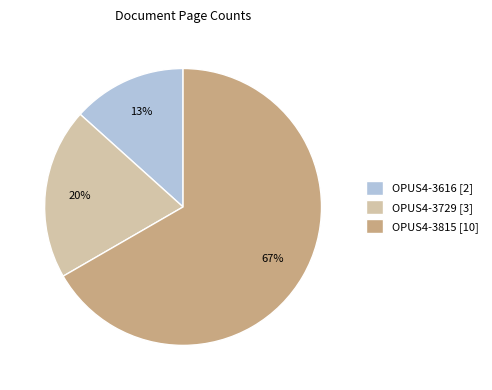

To the nearest percent, what is the combined percentage of OPUS4-3815 and OPUS4-3616?

80%